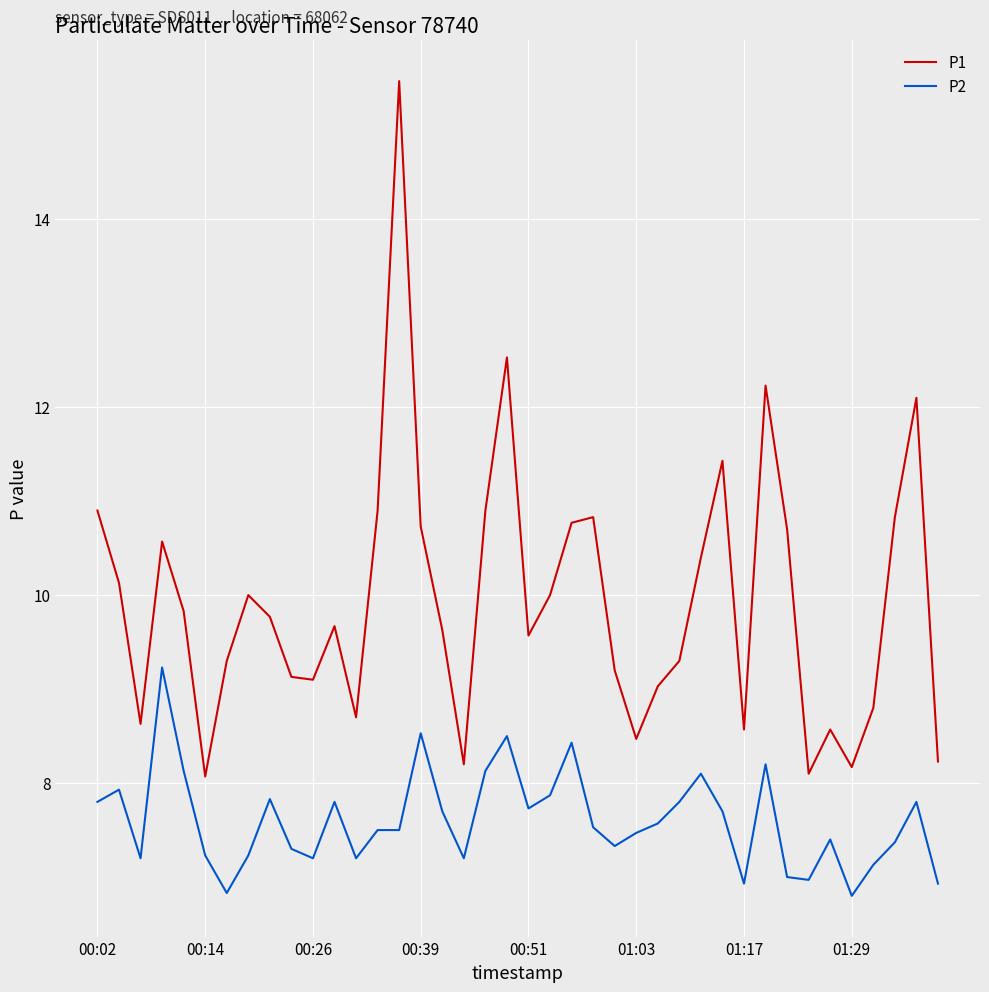

Which series has the largest total across all categories?

P1